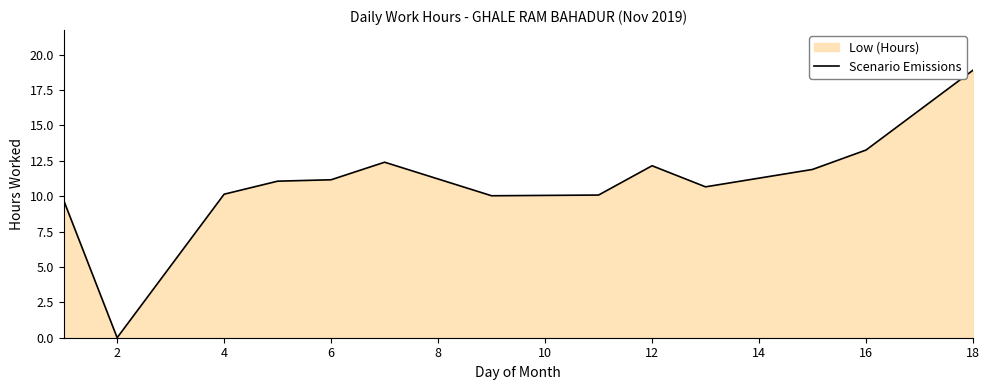

Does the chart have visible grid lines?

No